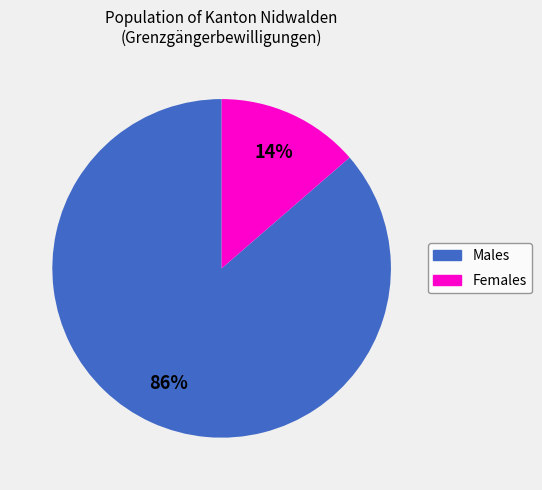

Does any single category account for the majority?

Yes